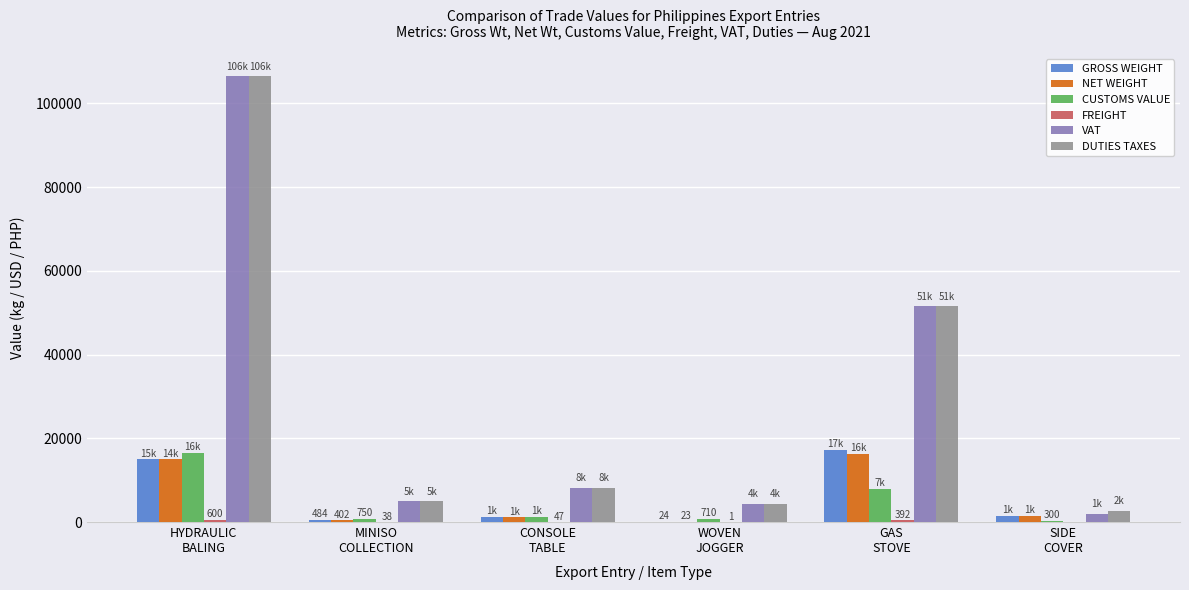

What is the sum of all GROSS WEIGHT values?

35380.0